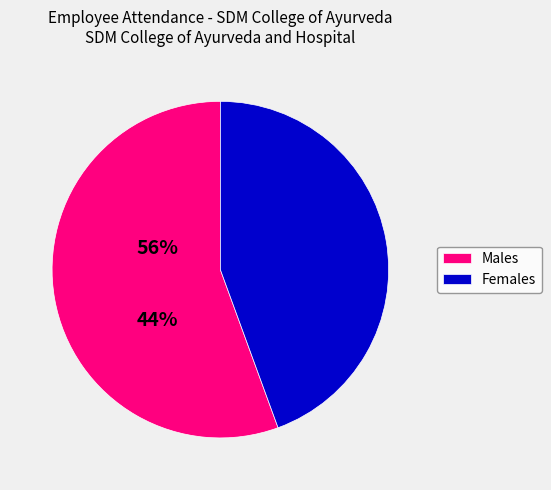

How many slices are in this pie chart?

2